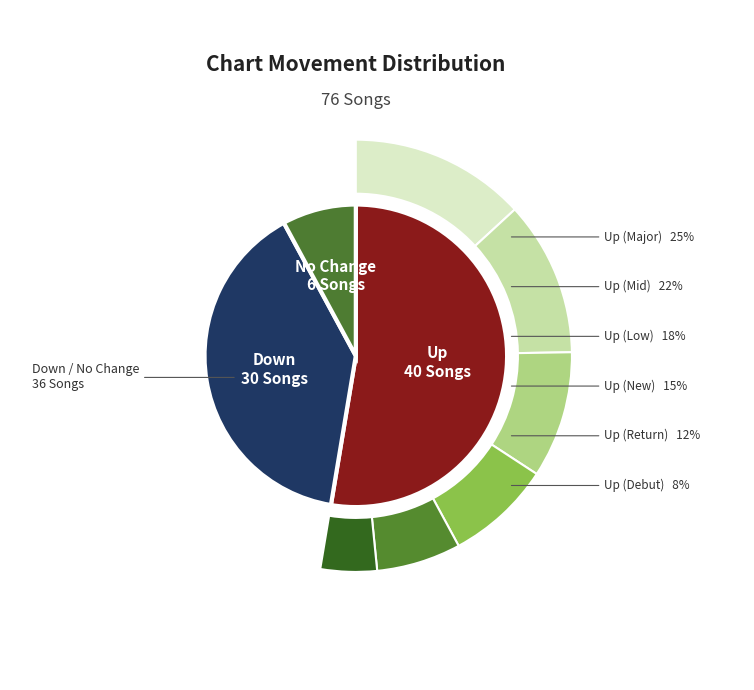

What is the ratio of the value at up to the value at -?

6.7